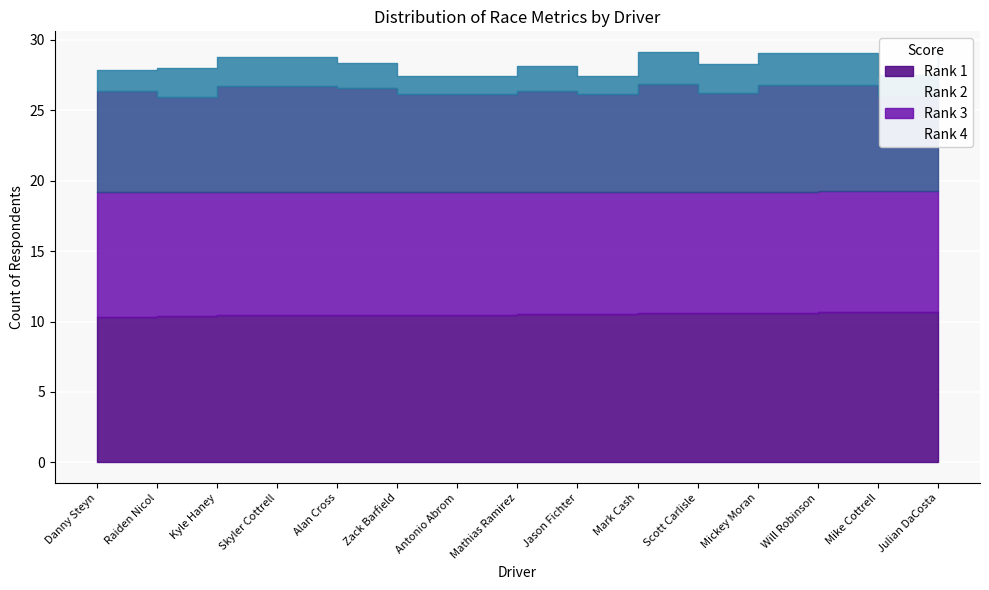

What is the minimum value for Best Speed?

19.2